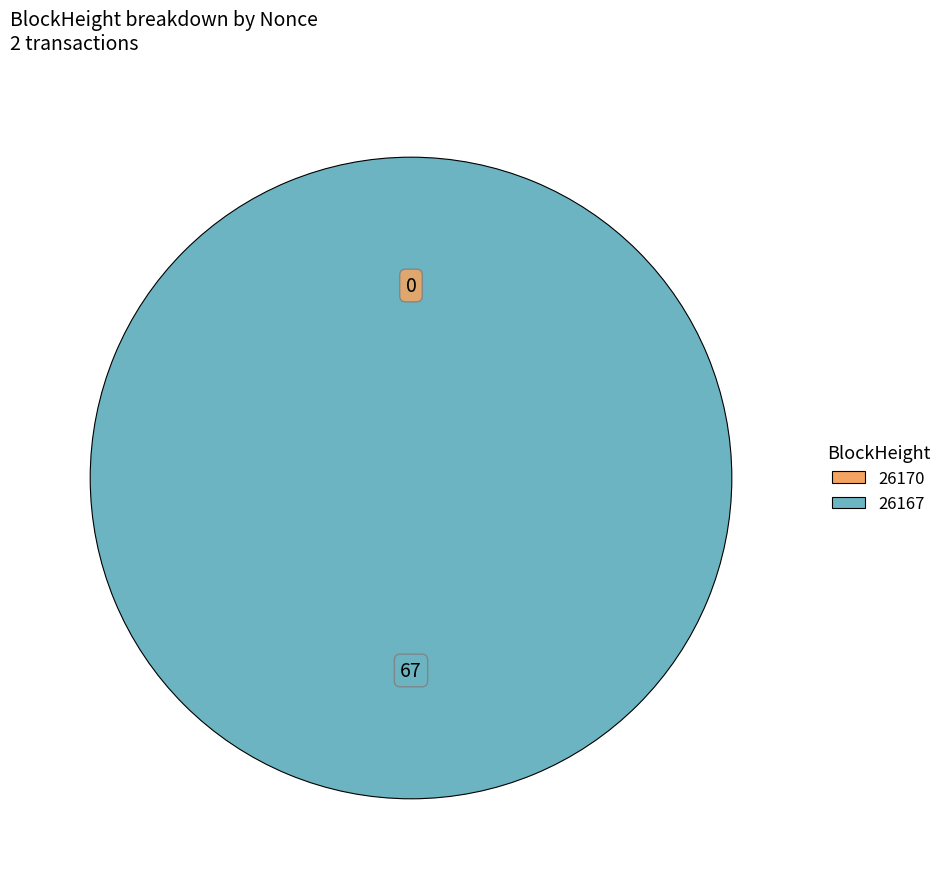

Combined, do 26167 and 26170 account for over 50%?

Yes